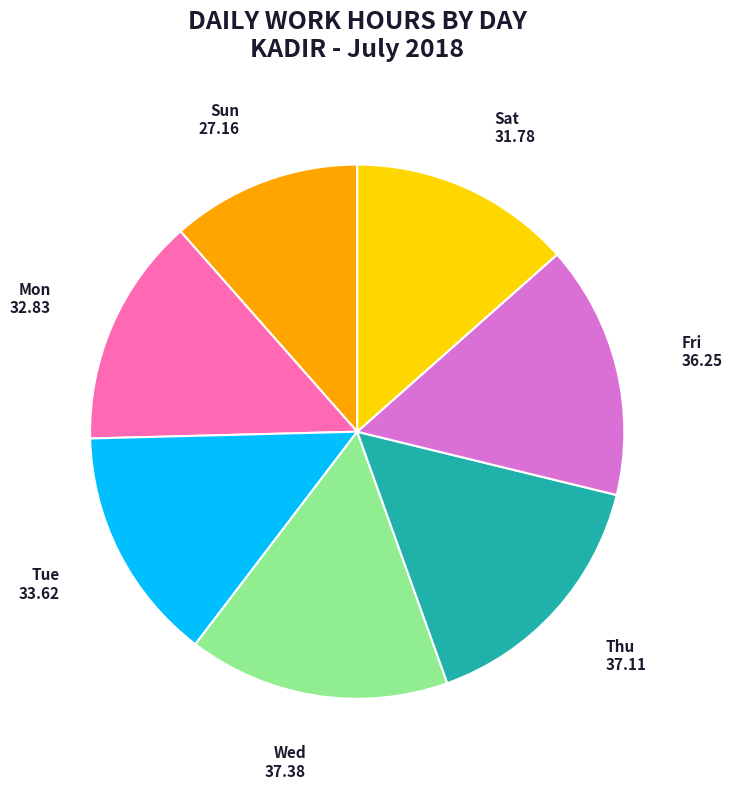

Does any single category account for the majority?

No